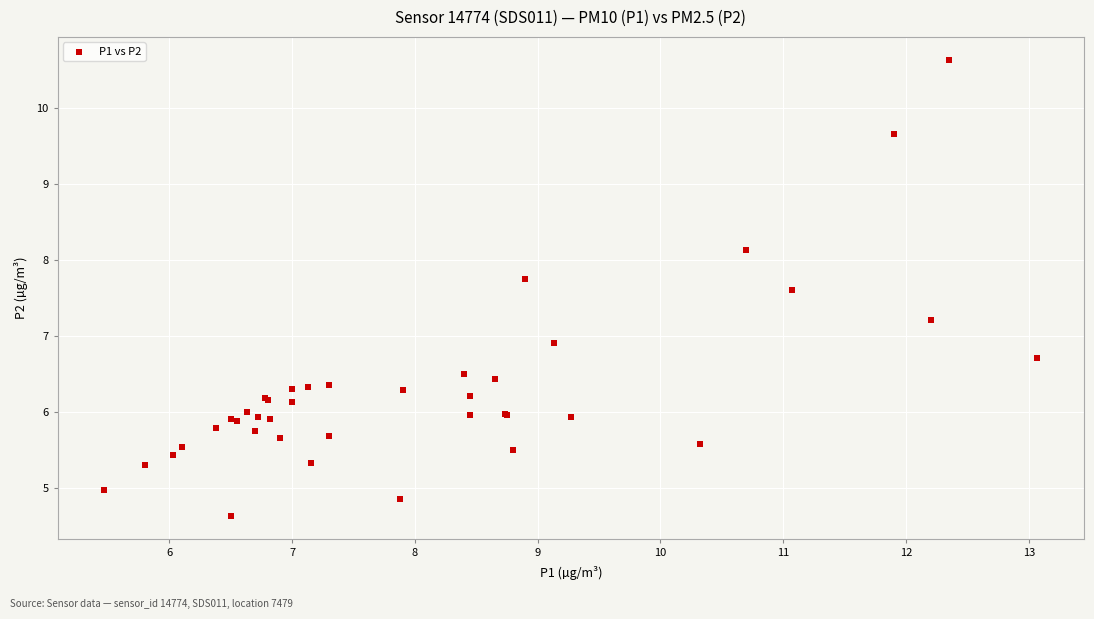

What Y value in the scatter plot is closest to 7?

6.9